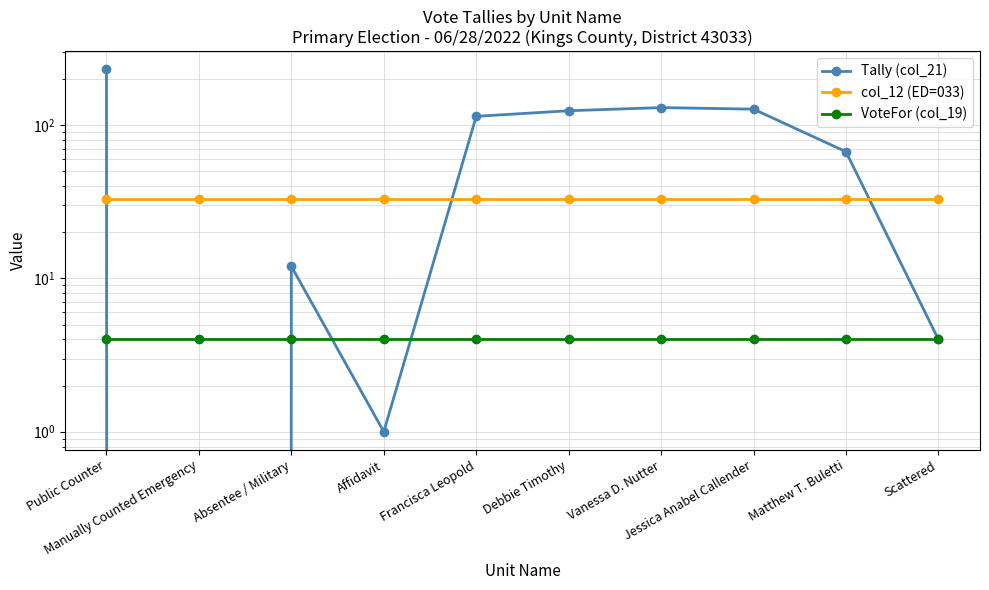

List the labels in order of Tally (col_21) value, largest first.

Public Counter, Vanessa D. Nutter, Jessica Anabel Callender, Debbie Timothy, Francisca Leopold, Matthew T. Buletti, Absentee / Military, Scattered, Affidavit, Manually Counted Emergency